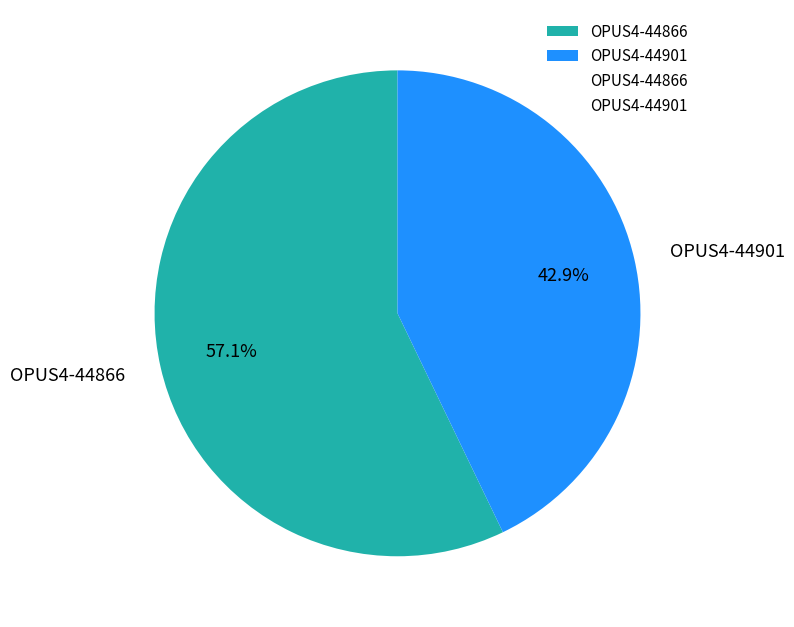

Combined, do OPUS4-44866 and OPUS4-44901 account for over 50%?

Yes